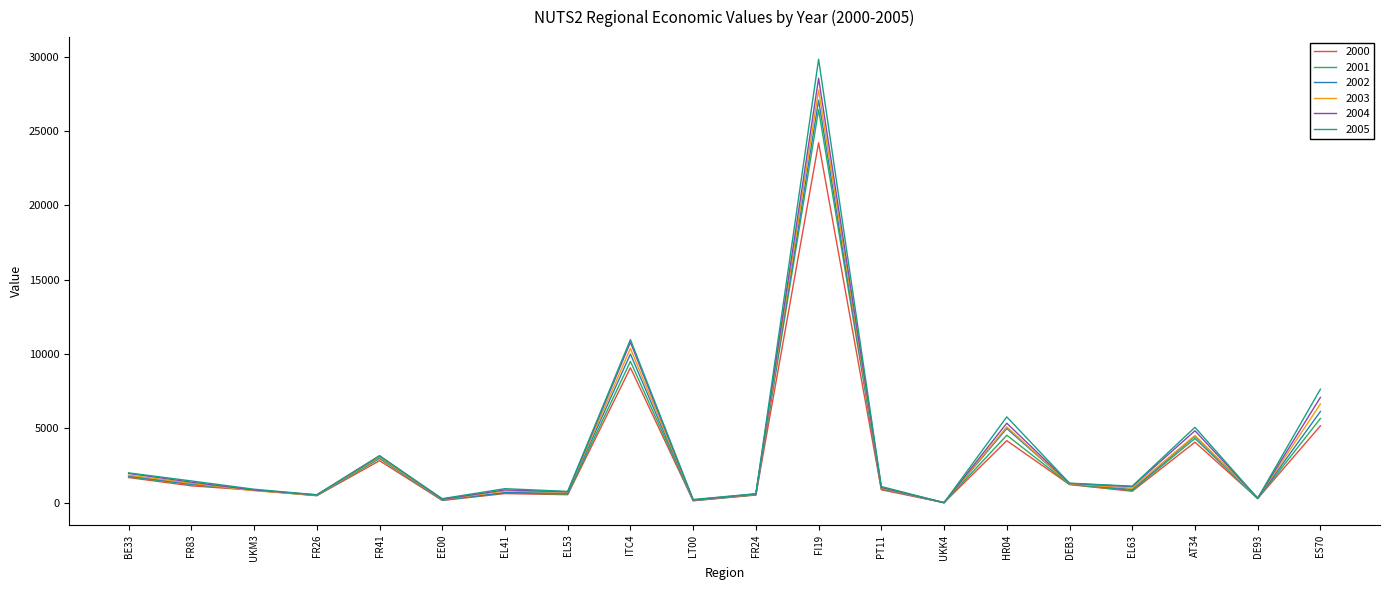

Which series has the largest range (max minus min)?

2005